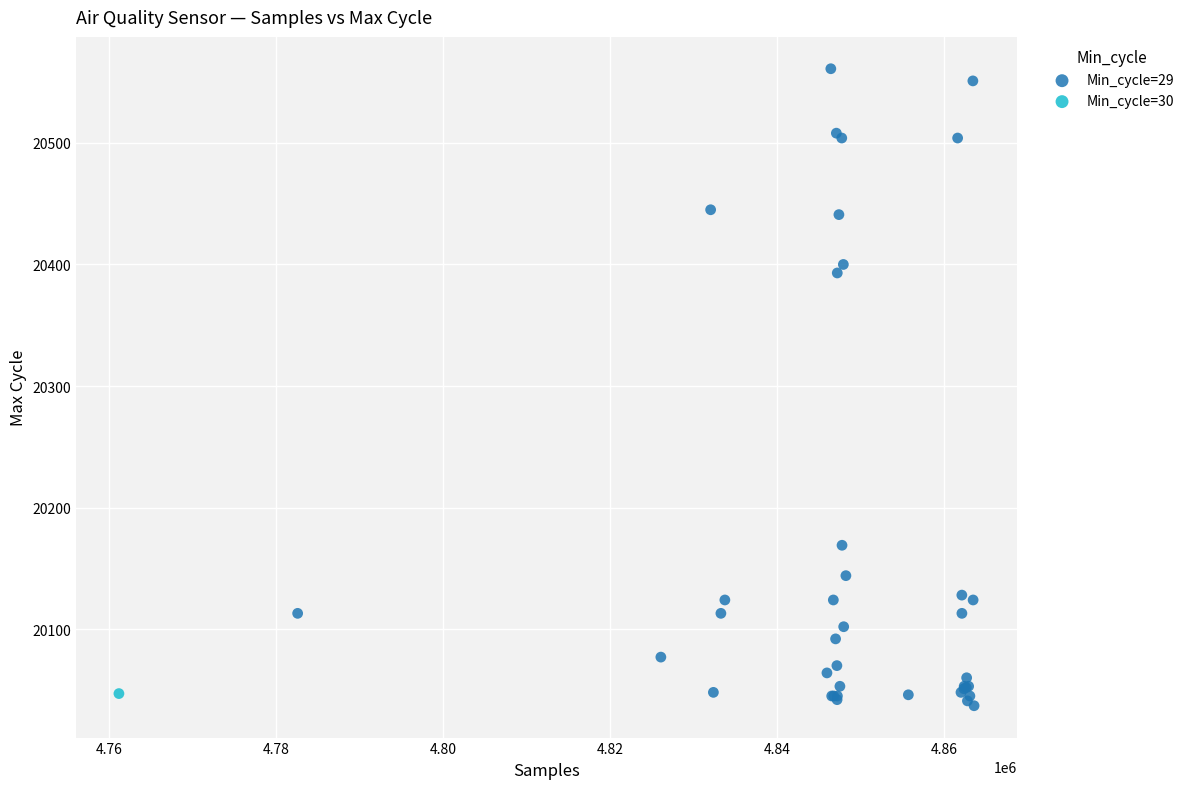

What are all the series names shown in the legend?

Min_cycle=29, Min_cycle=30